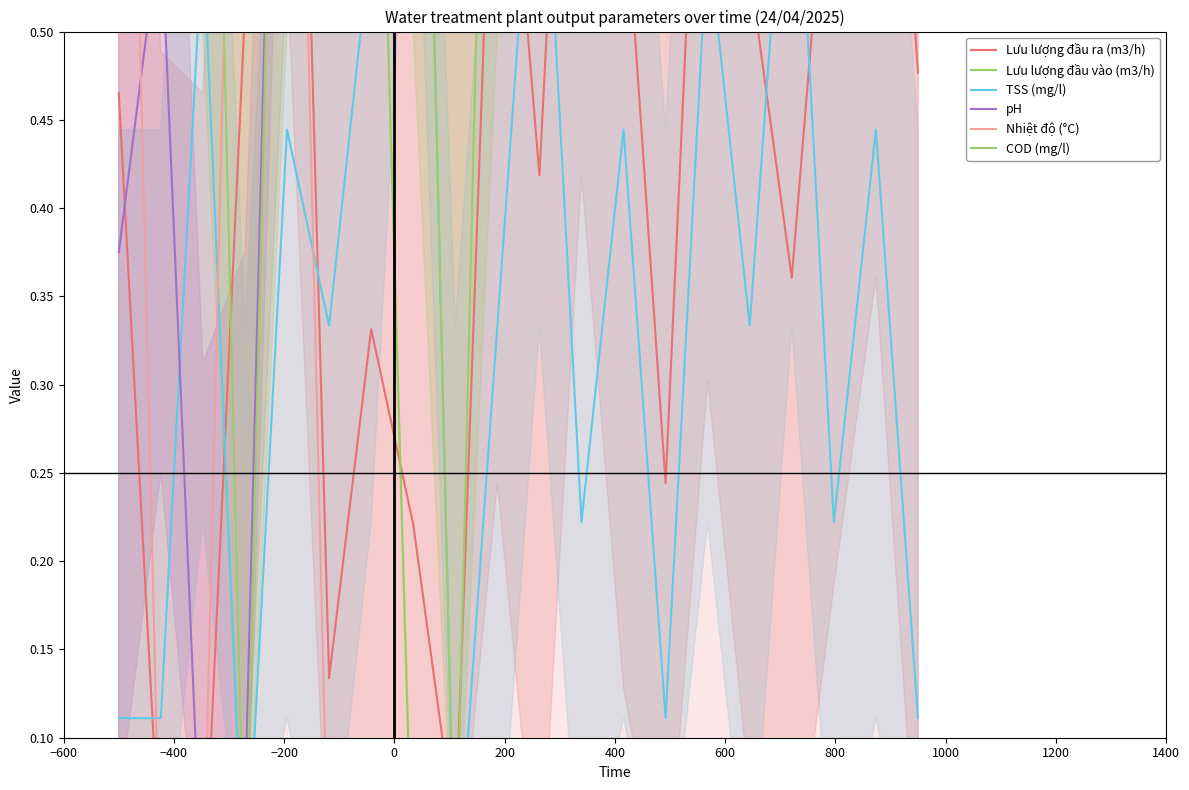

What are all the series names shown in the legend?

Lưu lượng đầu ra (m3/h), Lưu lượng đầu vào (m3/h), TSS (mg/l), pH, Nhiệt độ (°C), COD (mg/l)